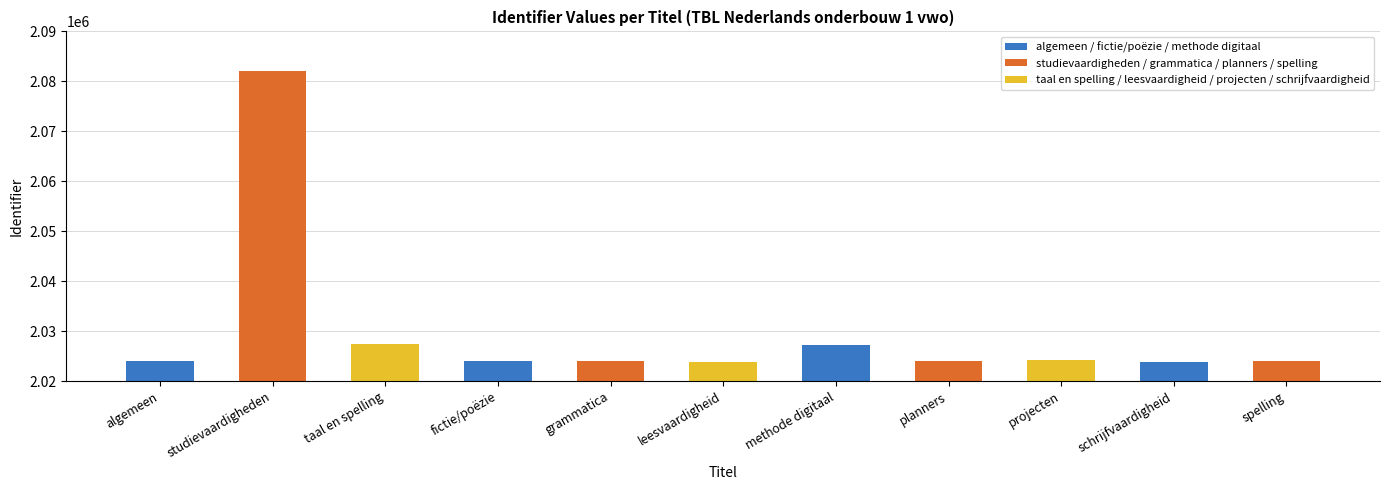

True or false: the data shows 2800064 at methode digitaal.

False